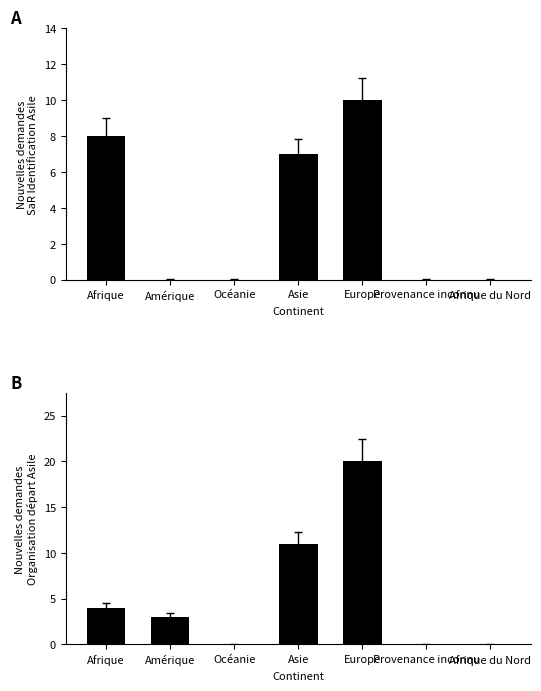

What is the difference between the second highest and second lowest values in the Nouvelles demandes SaR Ident. series?

8